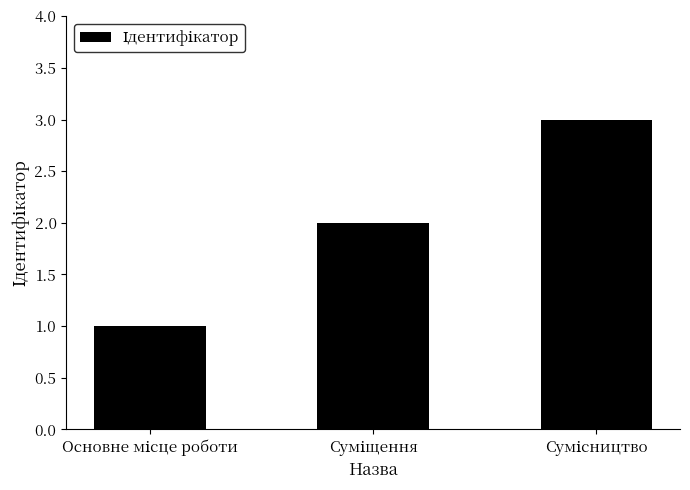

How many bars are there in total?

3